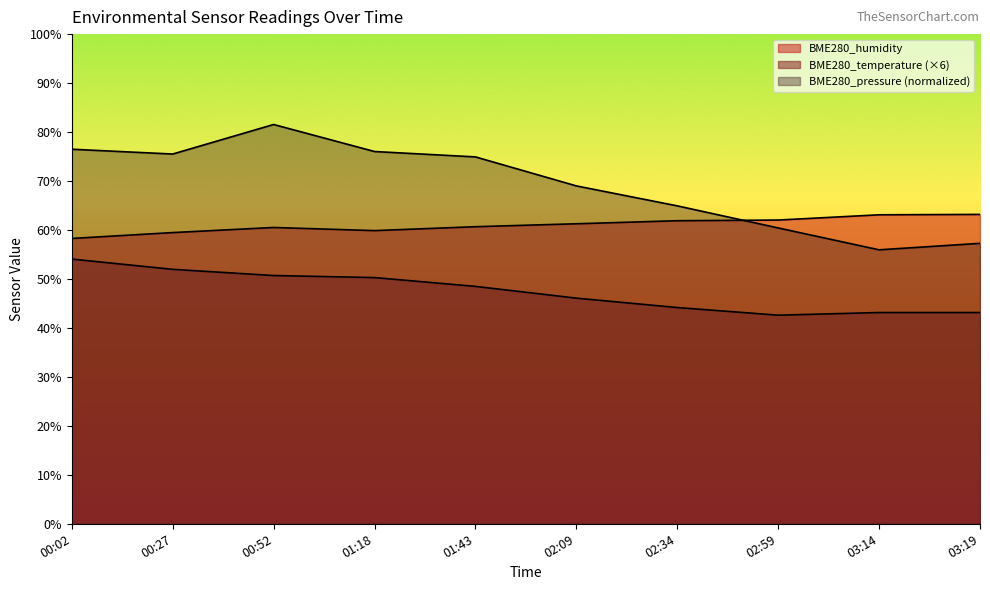

Where does the BME280_pressure series first go above 74?

00:02